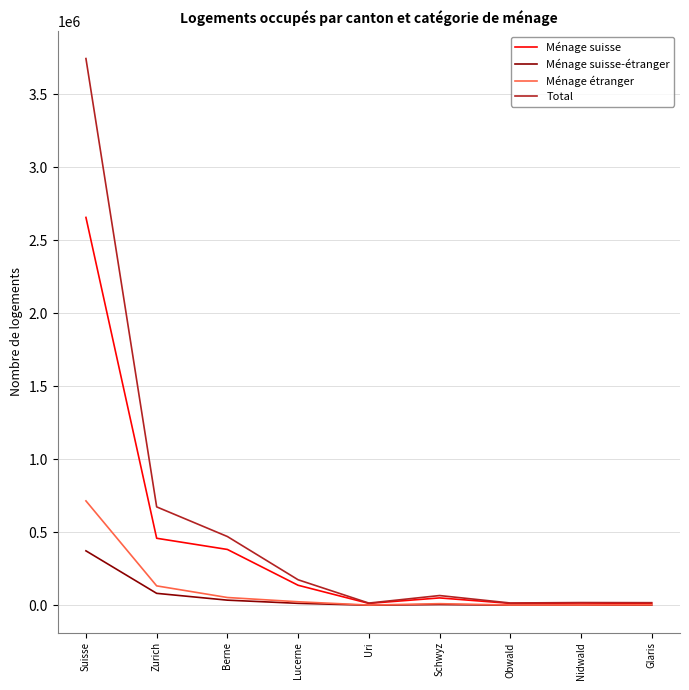

At which category is the sum across all series the highest?

Suisse